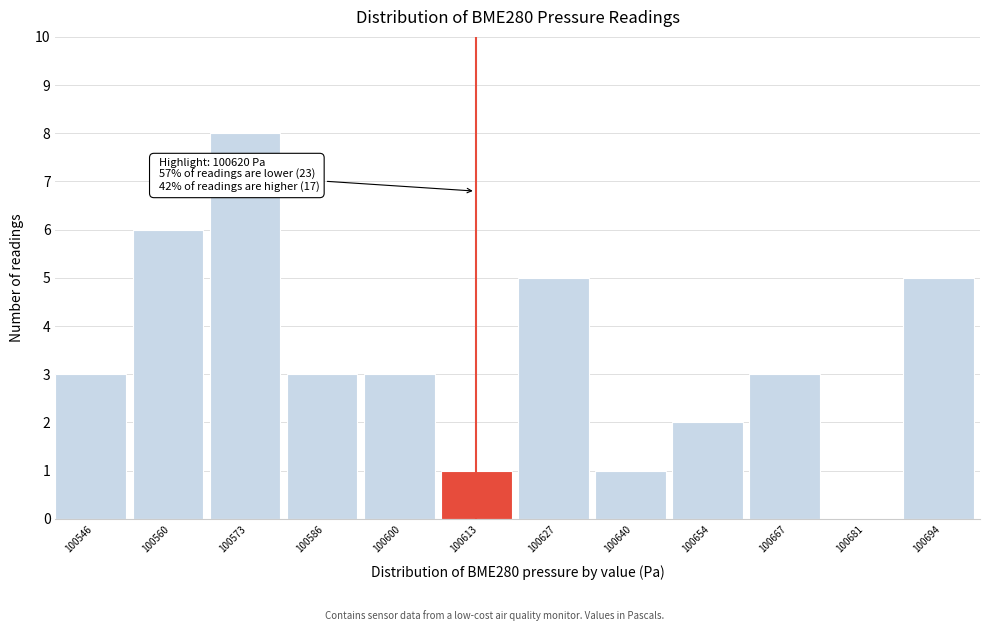

Reading left to right, extract all data points from this chart.

100546=3	100560=6	100573=8	100586=3	100600=3	100613=1	100627=5	100640=1	100654=2	100667=3	100681=0	100694=5